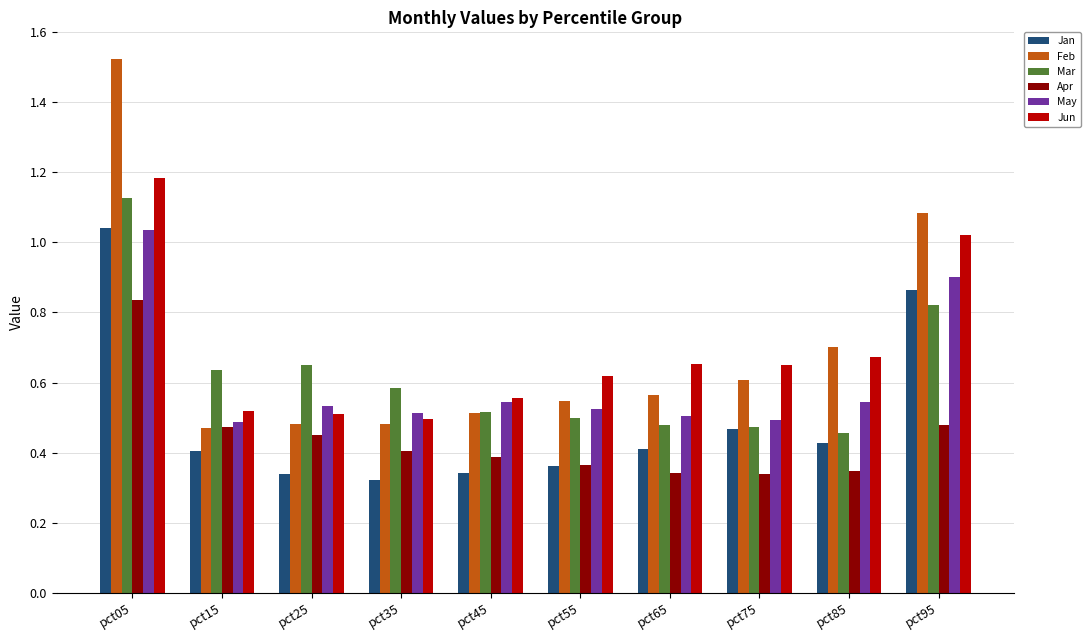

Is the value of Feb at pct95 greater than the value of Apr at pct45?

Yes